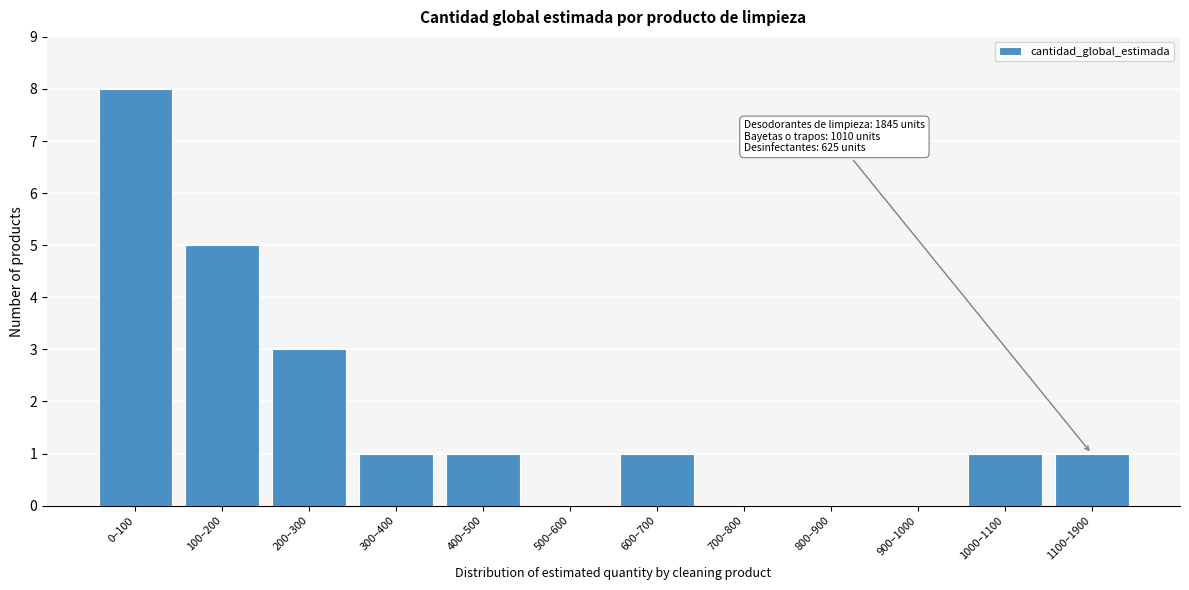

Reading left to right, transcribe all the data shown in this chart.

0–100=8	100–200=5	200–300=3	300–400=1	400–500=1	500–600=0	600–700=1	700–800=0	800–900=0	900–1000=0	1000–1100=1	1100–1900=1